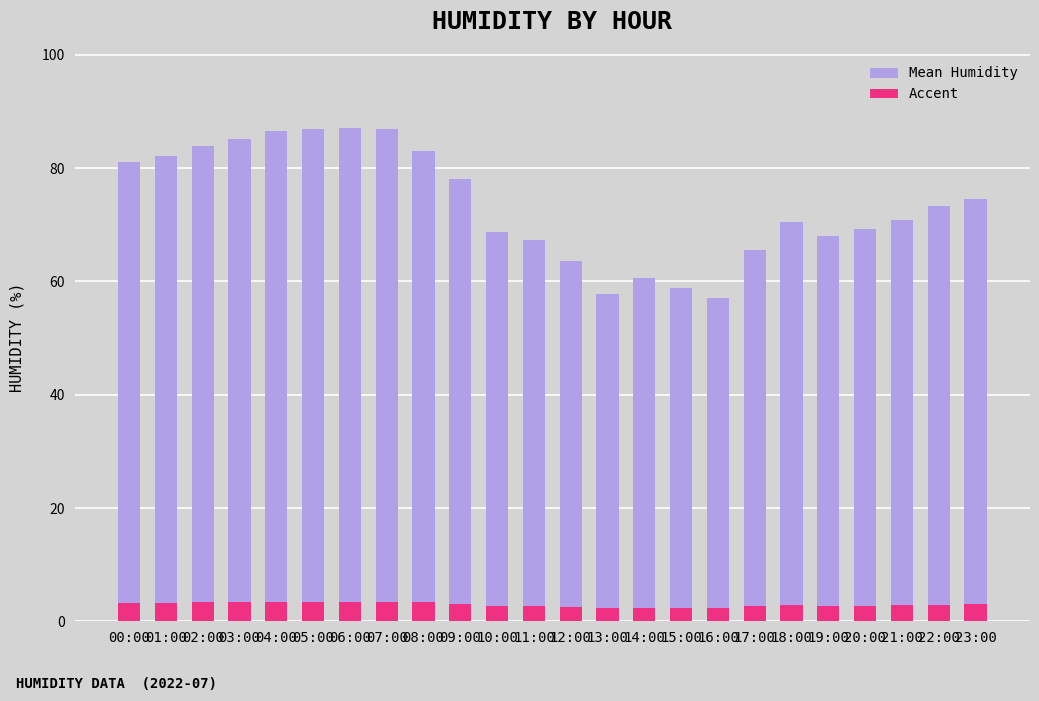

List the labels in order of value, largest first.

06:00, 05:00, 07:00, 04:00, 03:00, 02:00, 08:00, 01:00, 00:00, 09:00, 23:00, 22:00, 21:00, 18:00, 20:00, 10:00, 19:00, 11:00, 17:00, 12:00, 14:00, 15:00, 13:00, 16:00